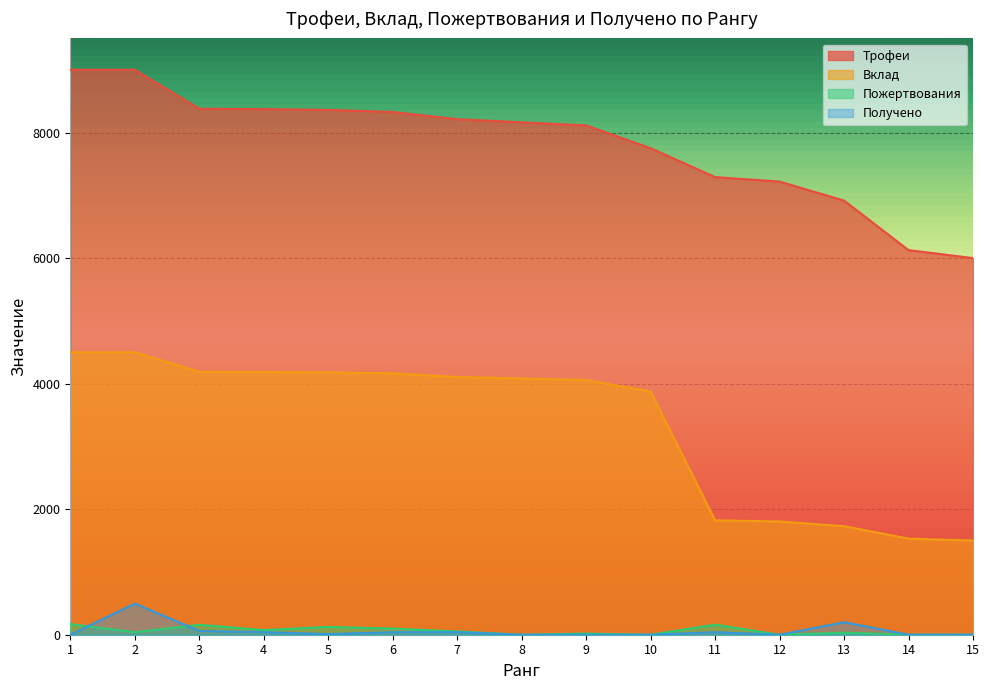

True or false: Пожертвования and Вклад cross at least once.

False